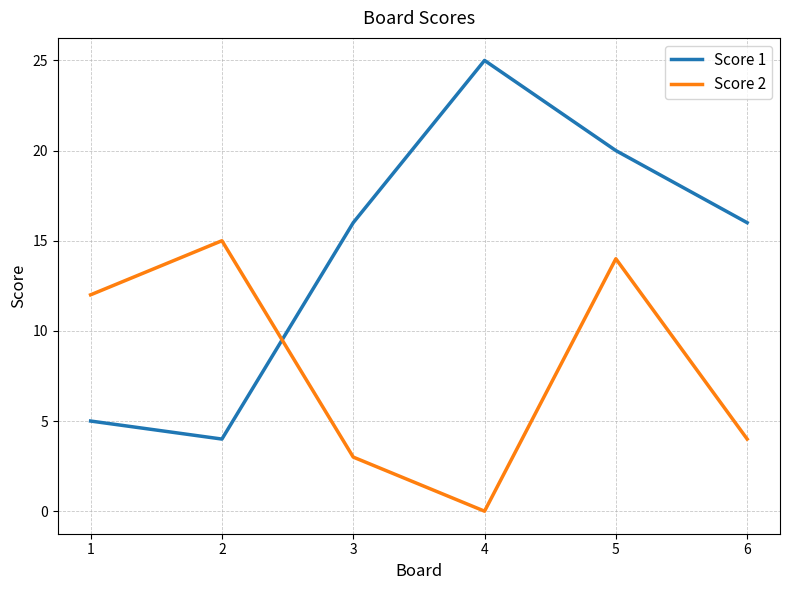

The value of Score 2 at 5 is 18. True or false?

False